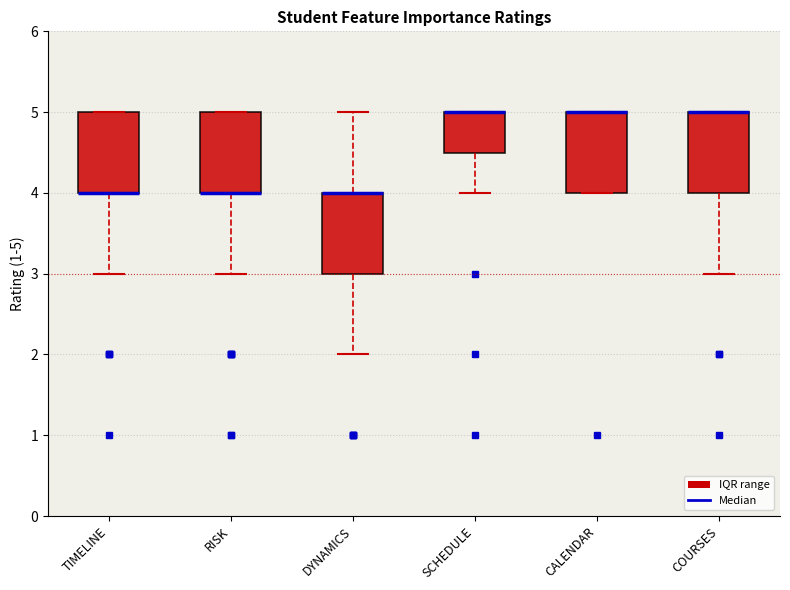

Where is the upper edge of the box for RISK on the y-axis? The values are not printed on the chart, so give them approximately, as read against the axis.

5.0